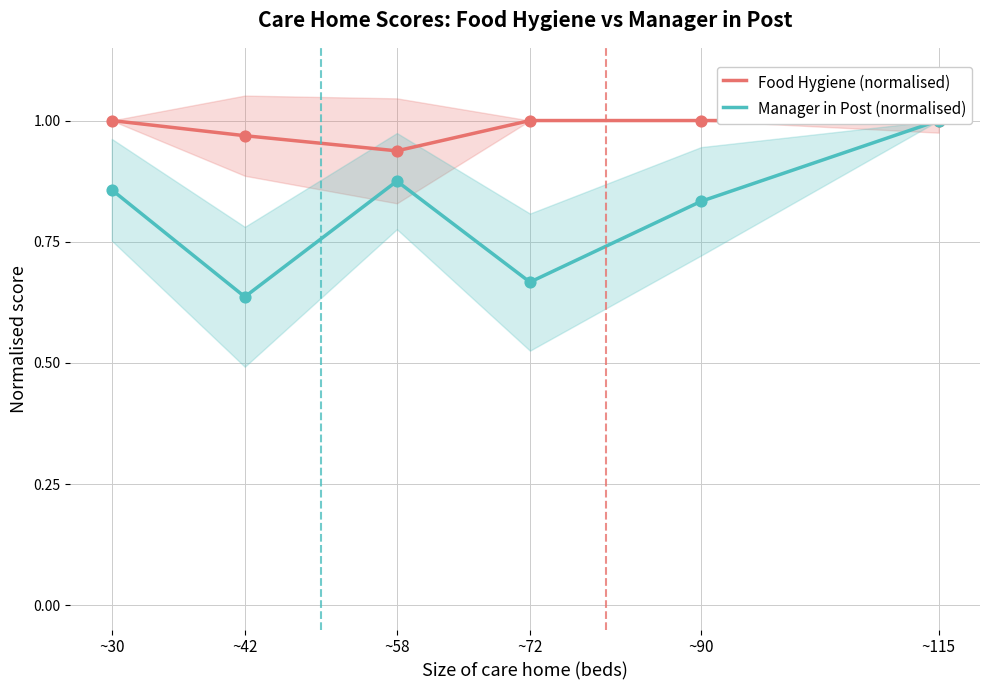

At which category is the sum across all series the highest?

~115